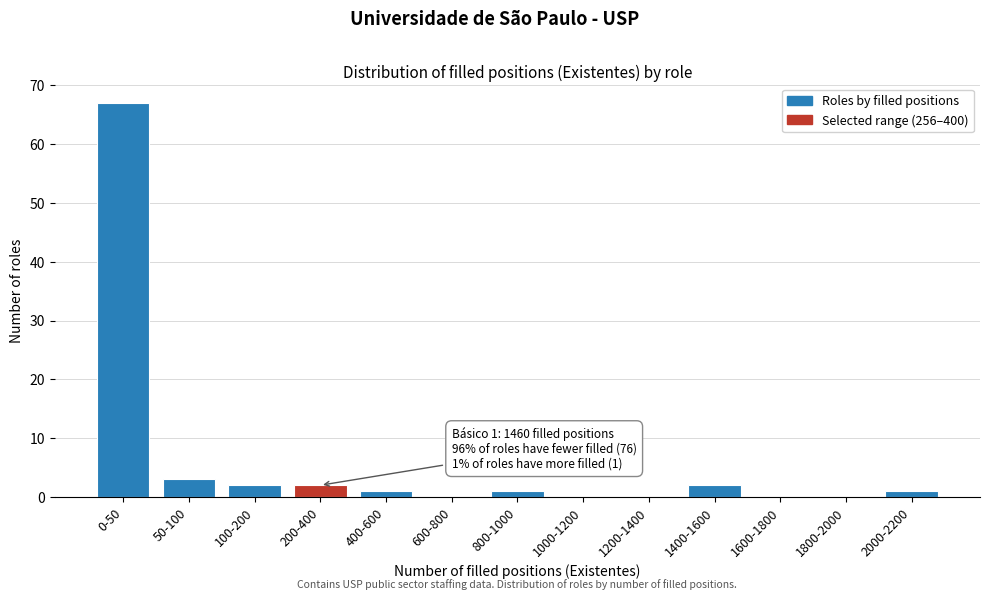

Reading left to right, what are all the values shown in this chart?

0-50=67	50-100=3	100-200=2	200-400=2	400-600=1	600-800=0	800-1000=1	1000-1200=0	1200-1400=0	1400-1600=2	1600-1800=0	1800-2000=0	2000-2200=1